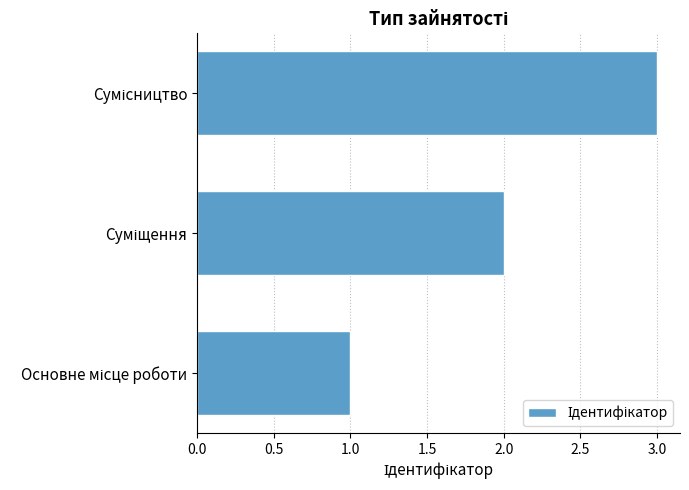

How many series are shown in this chart?

1